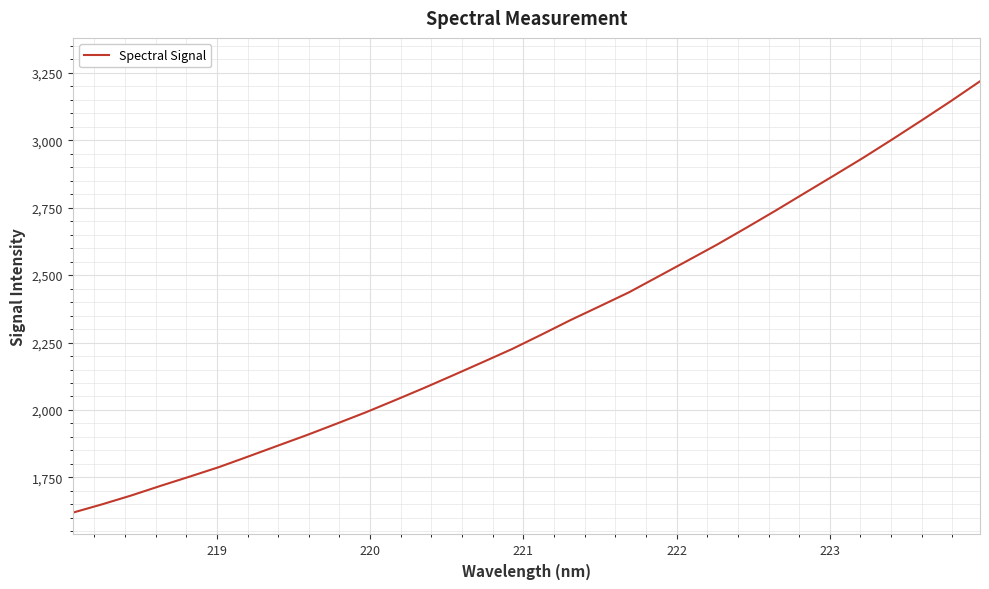

What is the minimum value shown in the chart?

1619.1